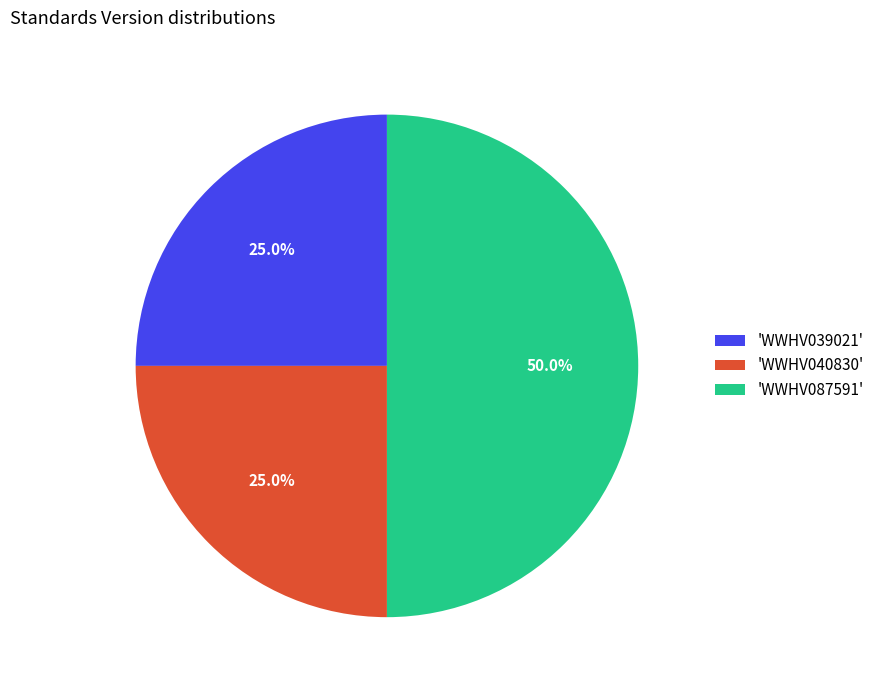

Does 'WWHV039021' account for over 50% of the chart?

No